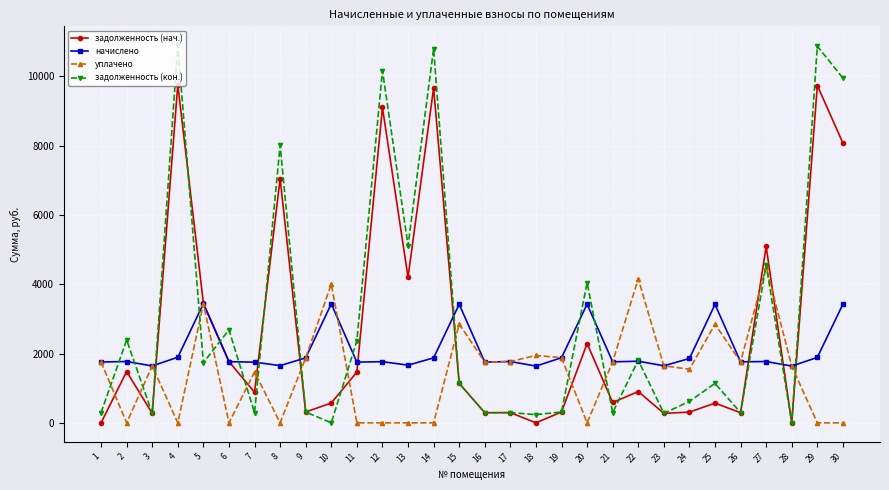

Rank the series by their maximum value, from highest to lowest.

задолженность (кон.), задолженность (нач.), уплачено, начислено